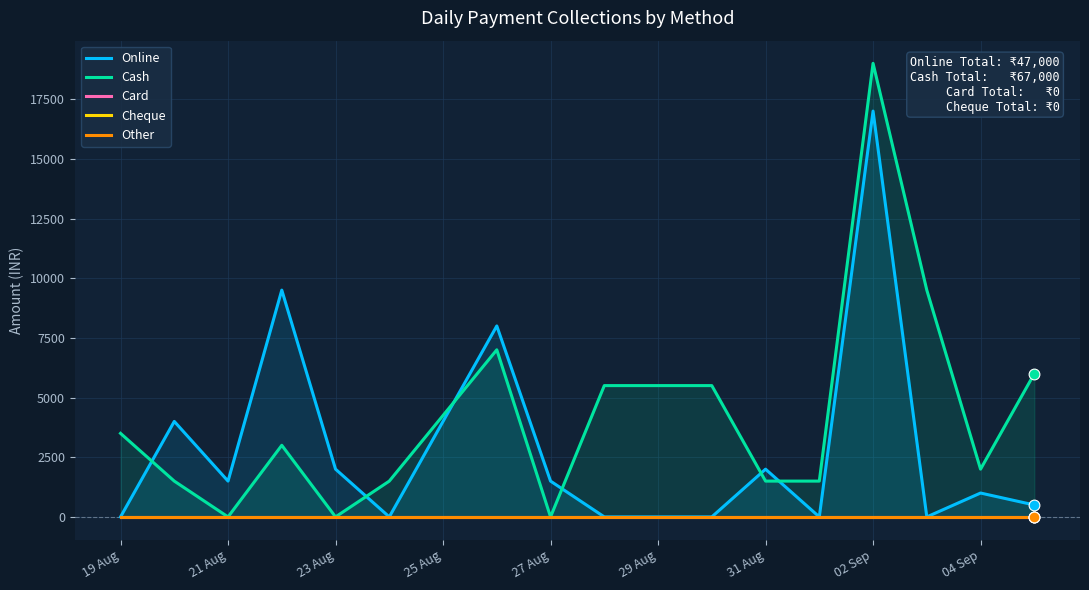

What is the total value across all series at 19 Aug?

3500